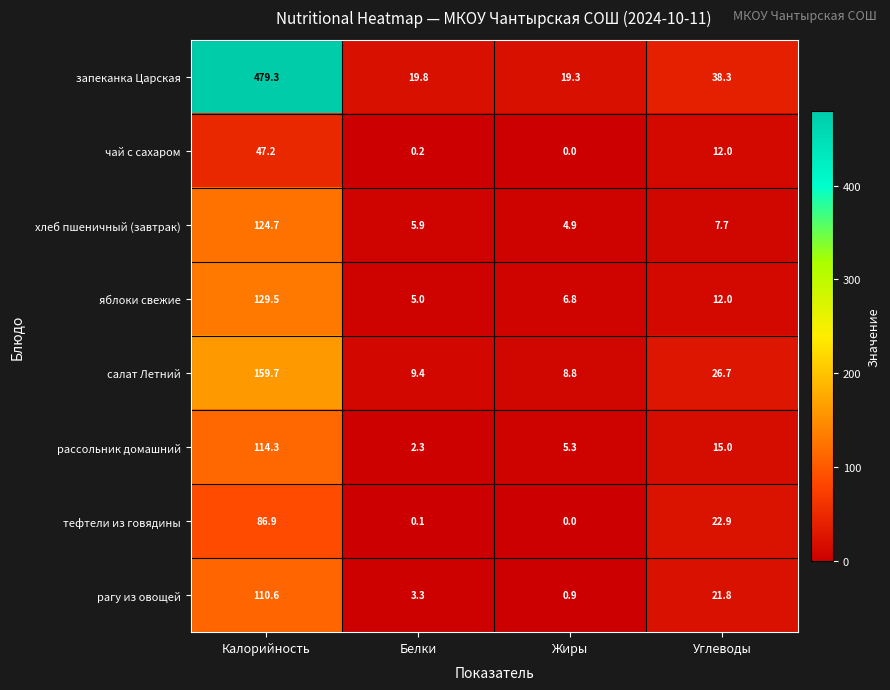

What is the average value of the яблоки свежие series?

38.3